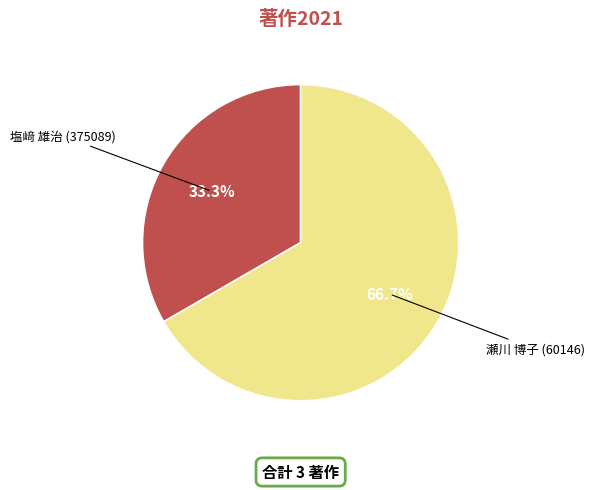

Does any single category account for the majority?

Yes